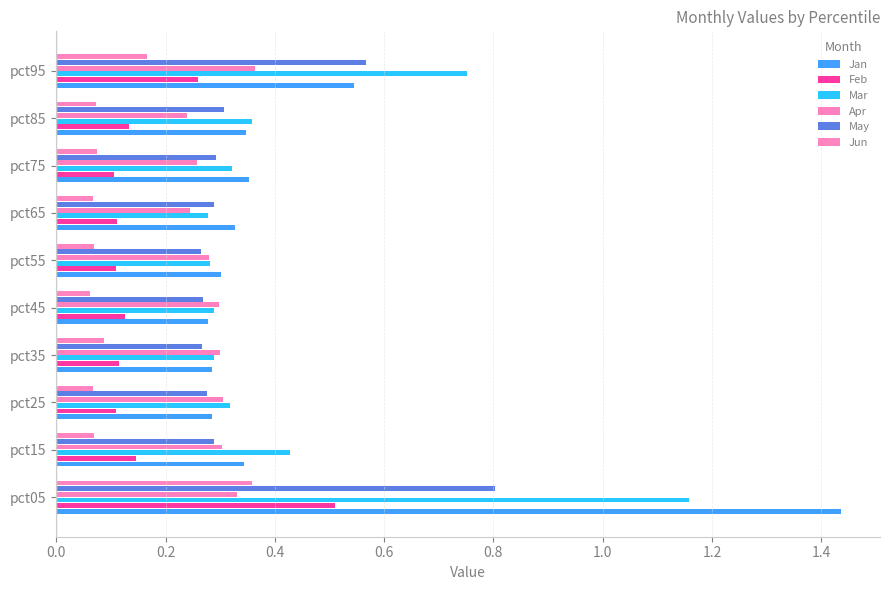

Count the number of data series in this chart.

6